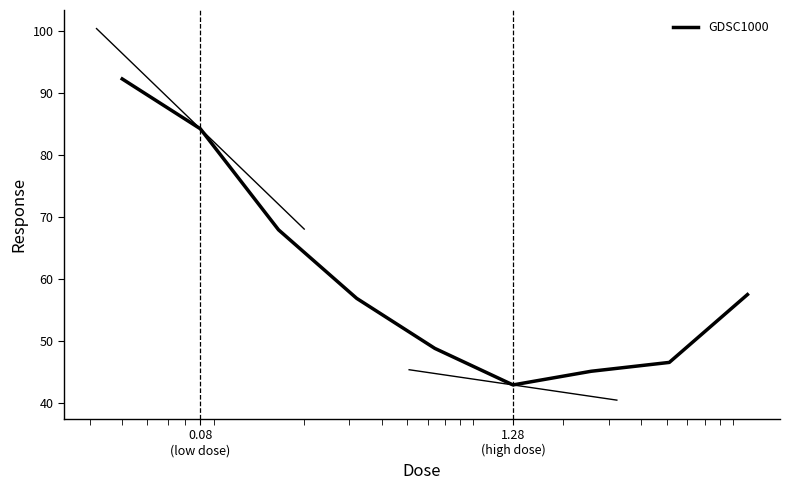

What is the minimum value shown in the chart?

42.9